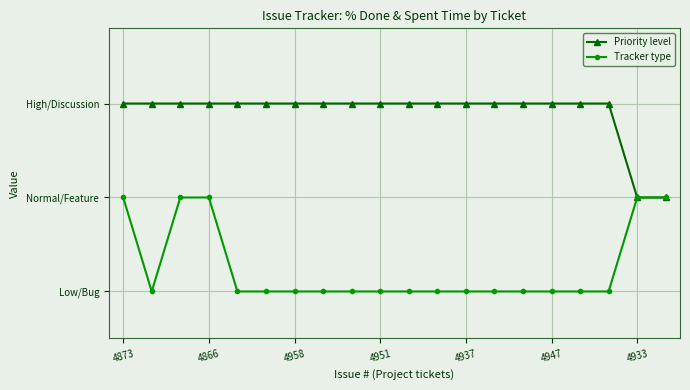

What is the value of the Tracker type point at the 10th from the left?

1